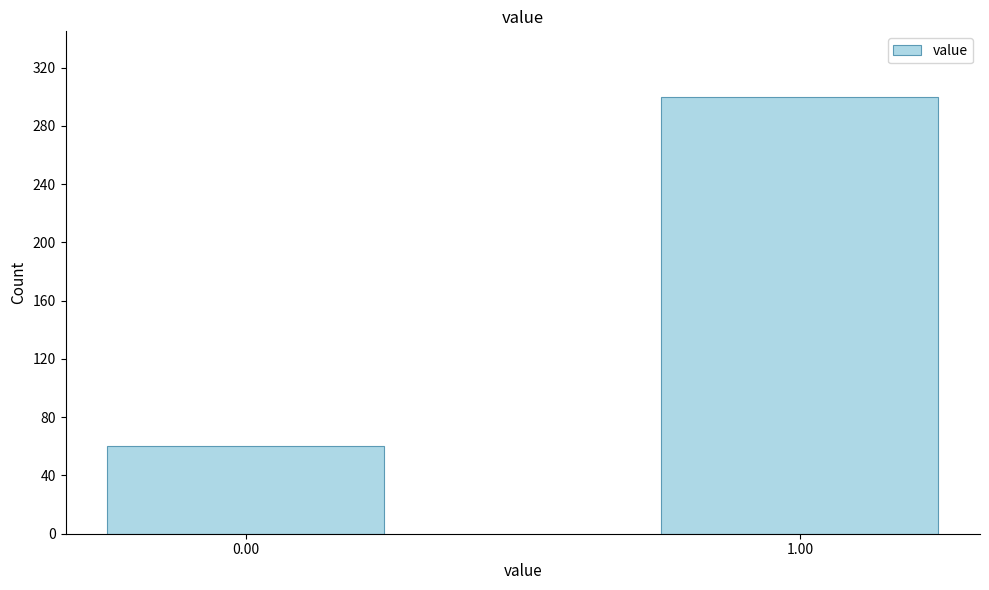

Reading left to right, transcribe all the data shown in this chart.

0.00=60	1.00=300